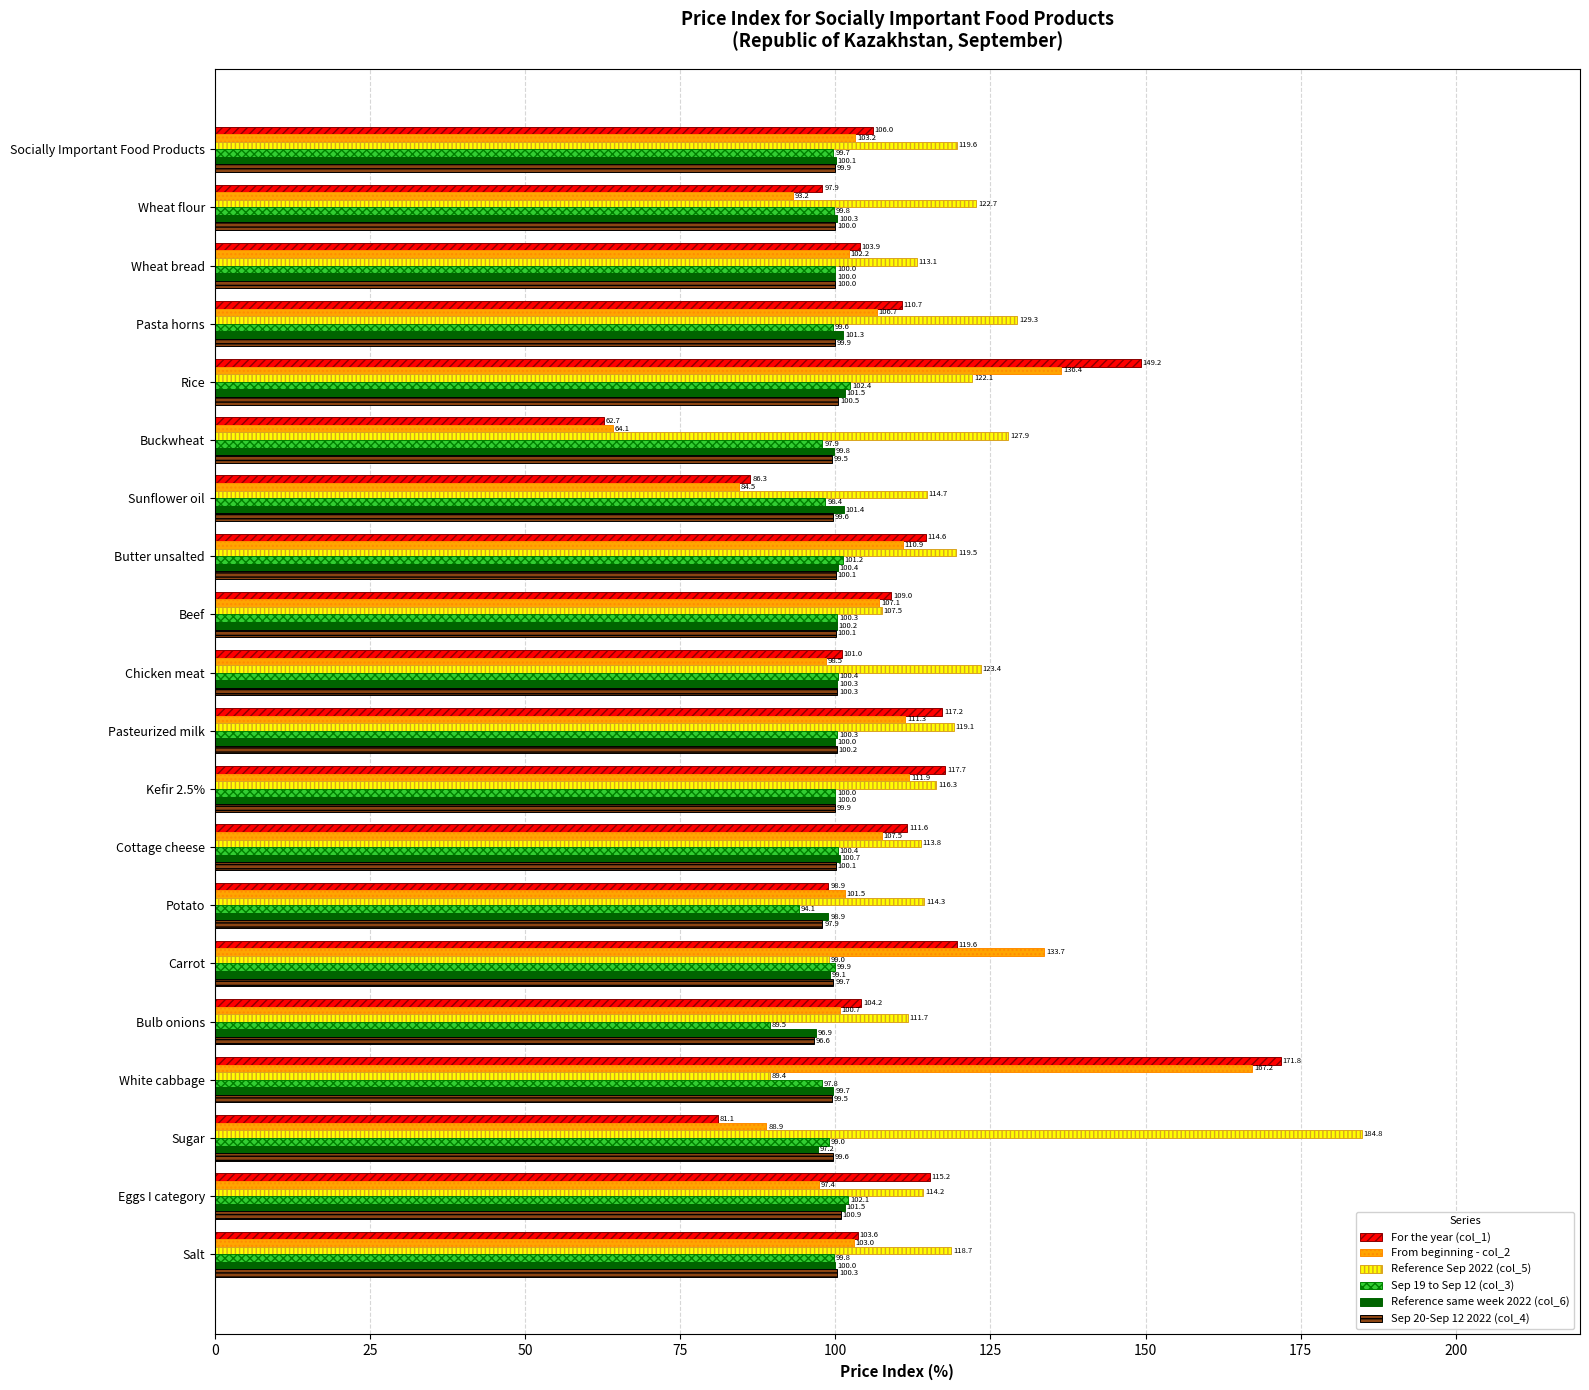

What is the maximum value for Reference Sep 2022 (col_5)?

184.8